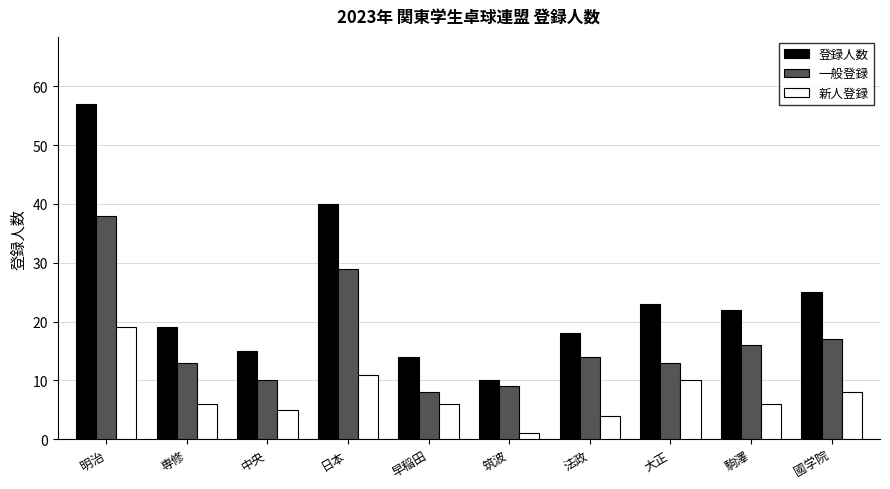

What are all the series names shown in the legend?

登録人数, 一般登録, 新人登録